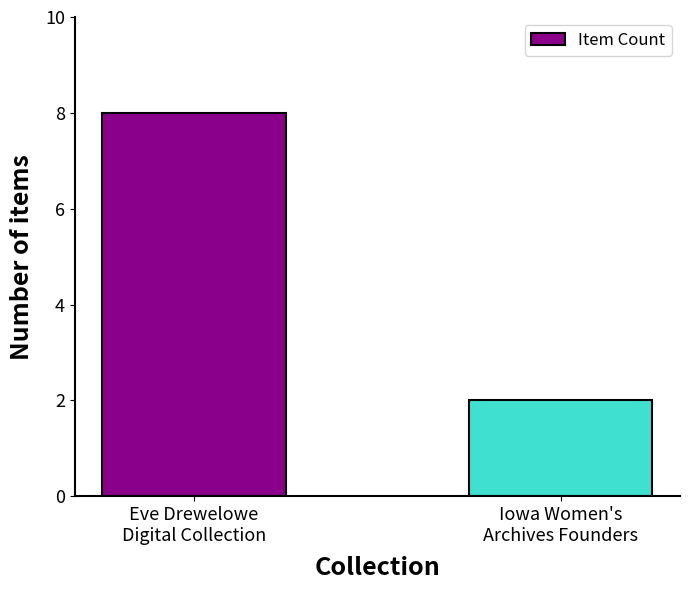

What is the difference between the values at Eve Drewelowe
Digital Collection and Iowa Women's
Archives Founders?

6